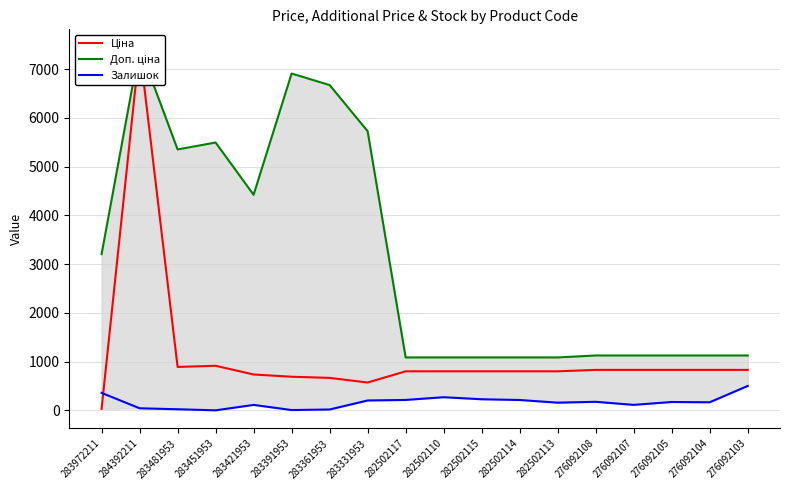

Is it true that Залишок equals 360.0 at 283972211?

True